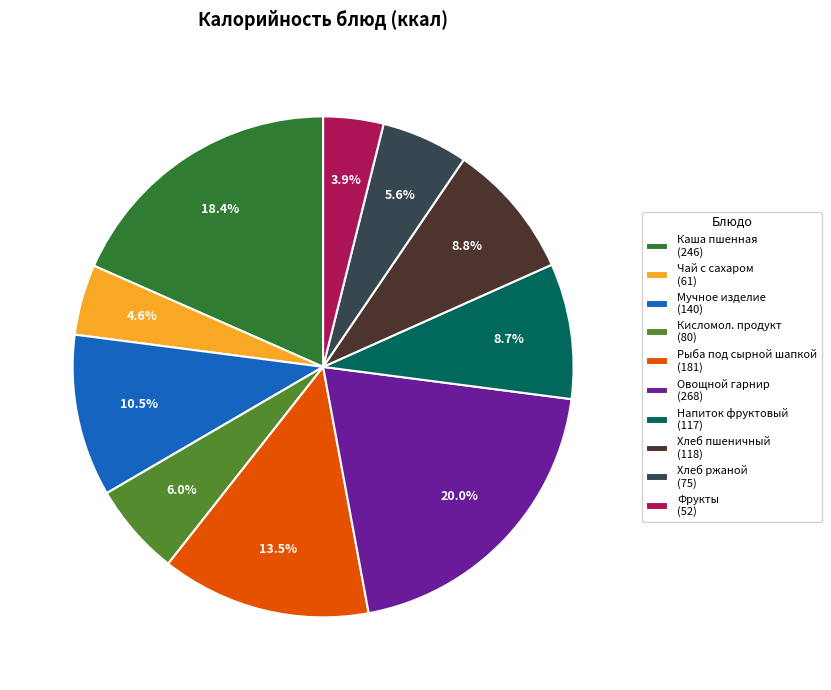

Which slice is the smallest?

Фрукты (52)